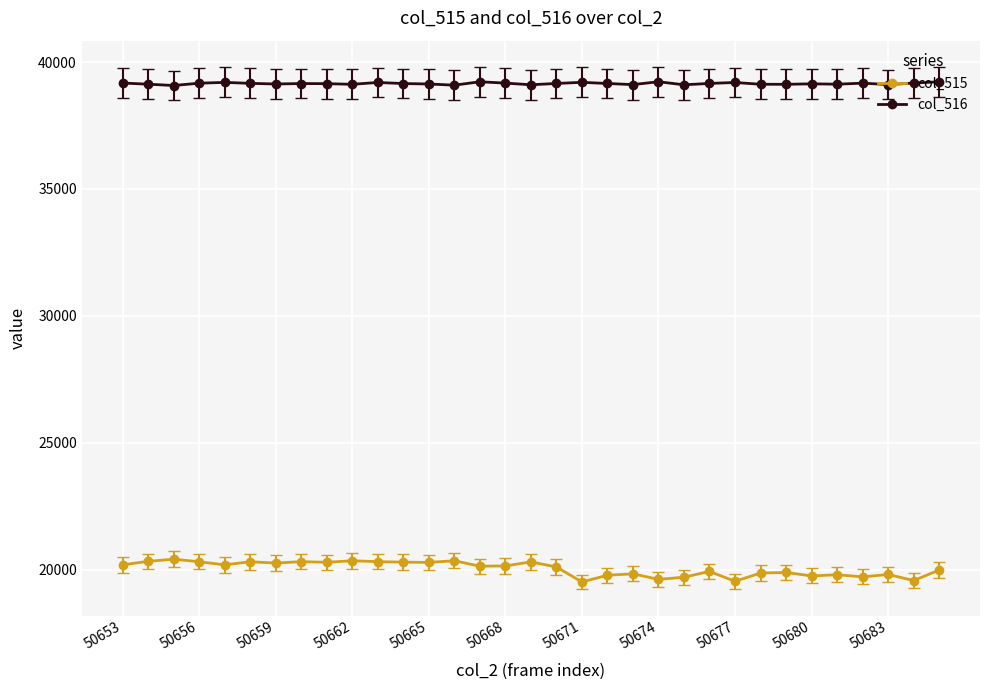

List the series in order of their overall mean, lowest first.

col_515, col_516